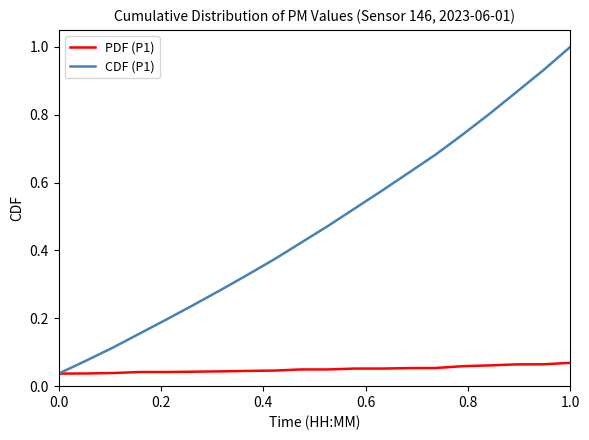

Which series has the largest total across all categories?

CDF (P1)